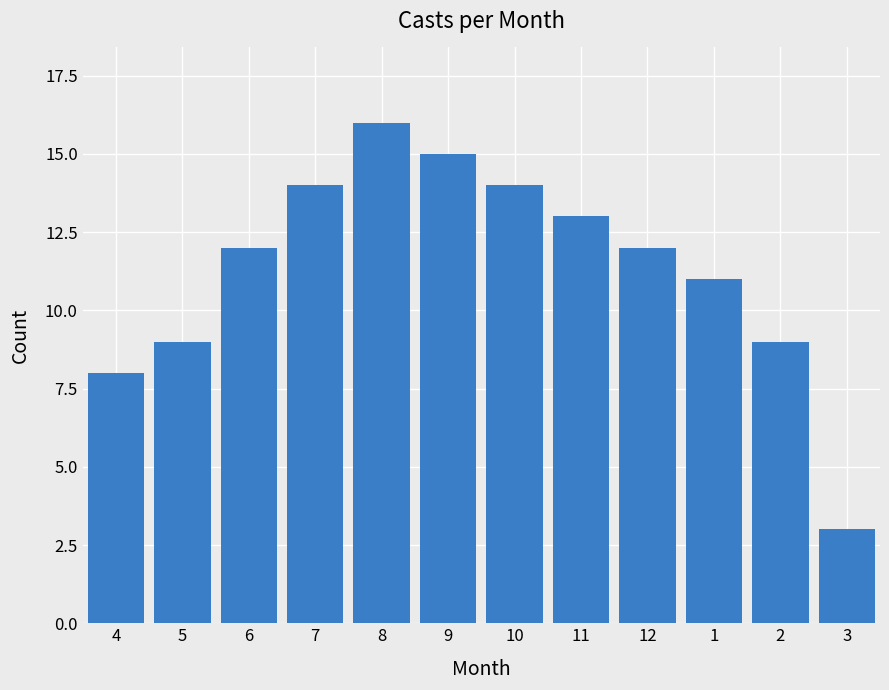

Reading left to right, what are all the values shown in this chart?

4=8	5=9	6=12	7=14	8=16	9=15	10=14	11=13	12=12	1=11	2=9	3=3